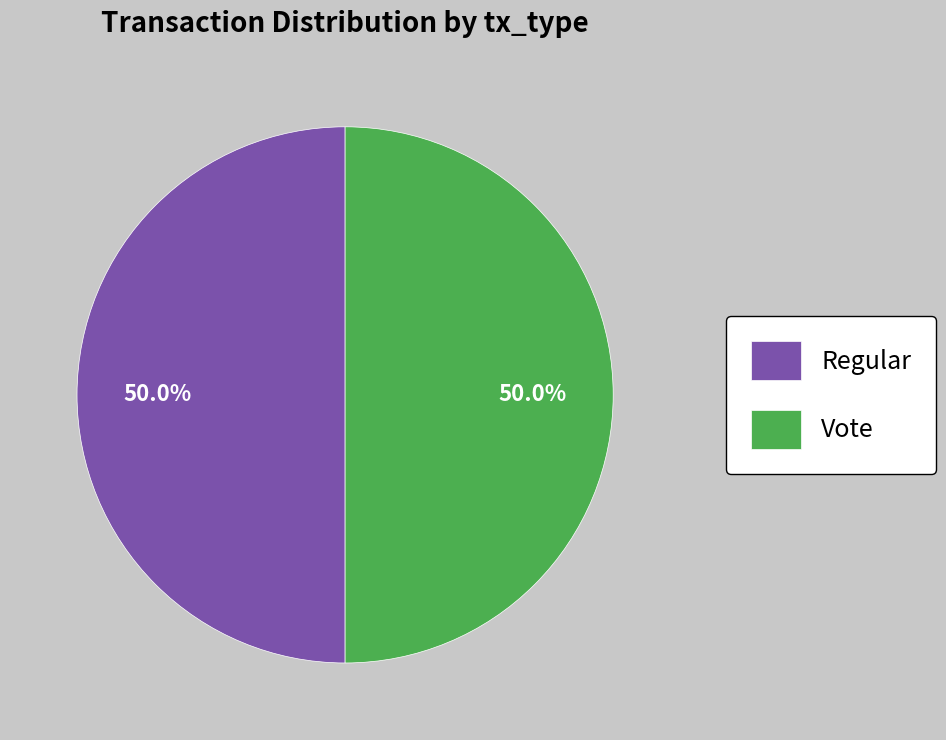

What percentage do Regular and Vote together represent?

100.0%